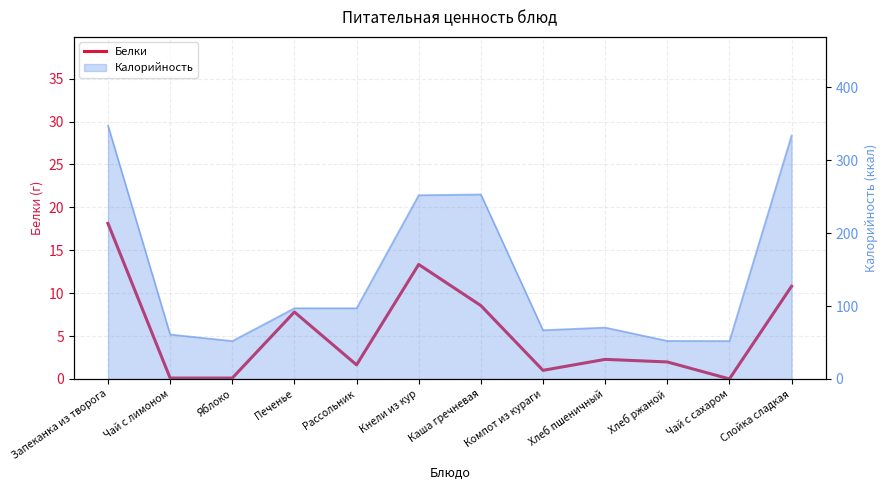

How many lines are shown in the chart?

1